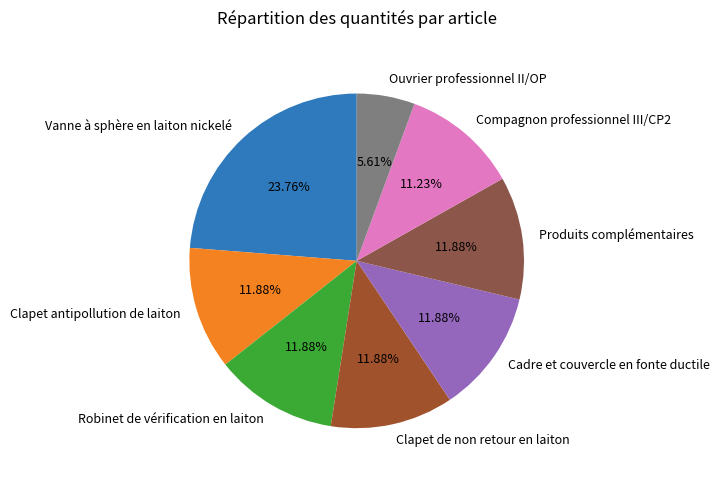

The Ouvrier professionnel II/OP slice represents 15% of the pie. True or false?

False